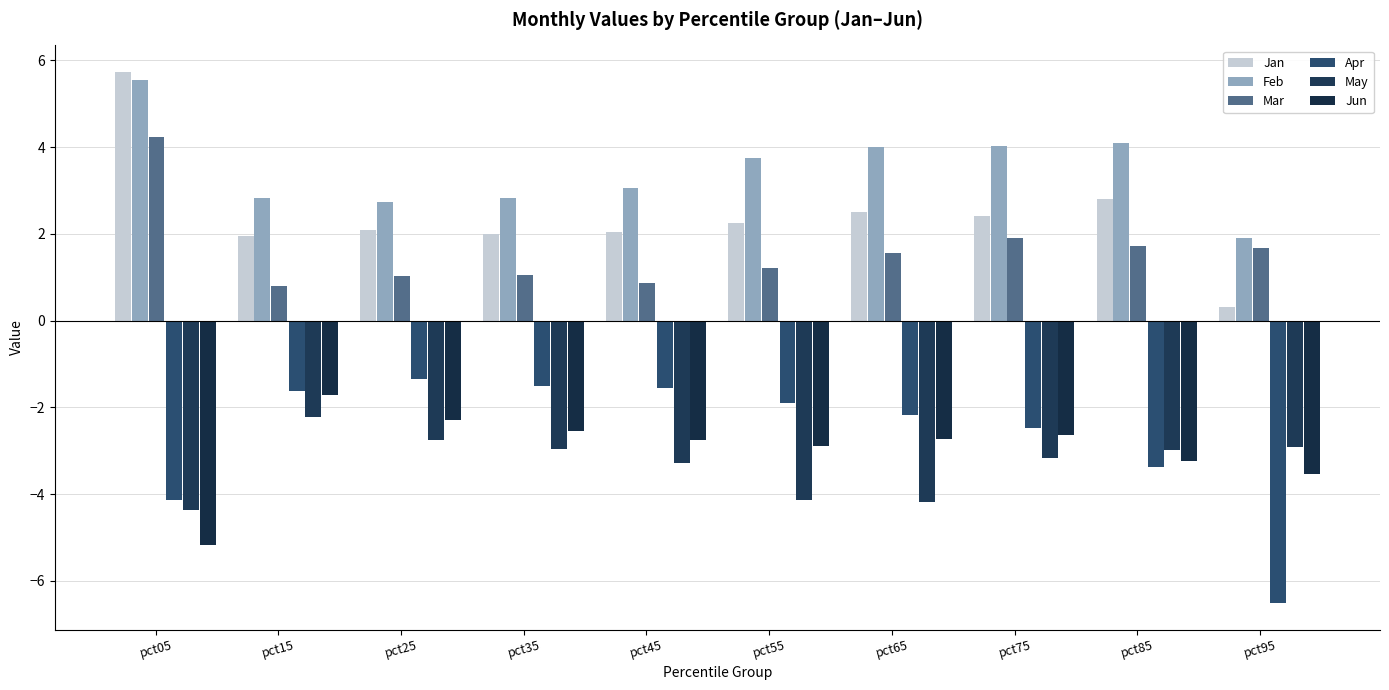

Which series has the largest total across all categories?

Feb